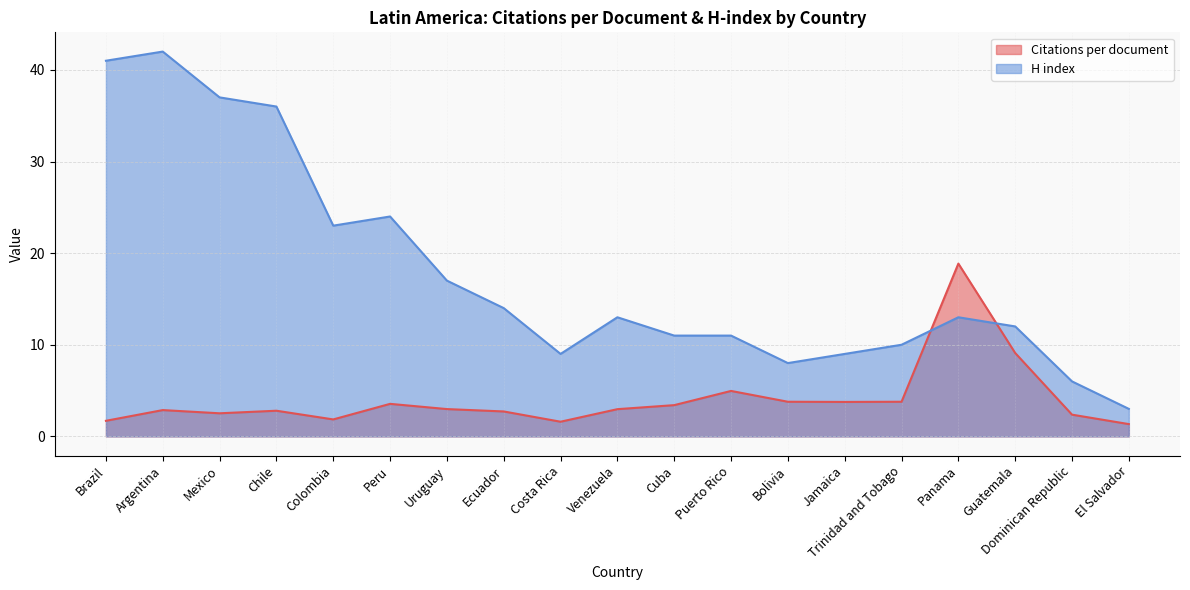

How many data points in H index are less than 13?

9